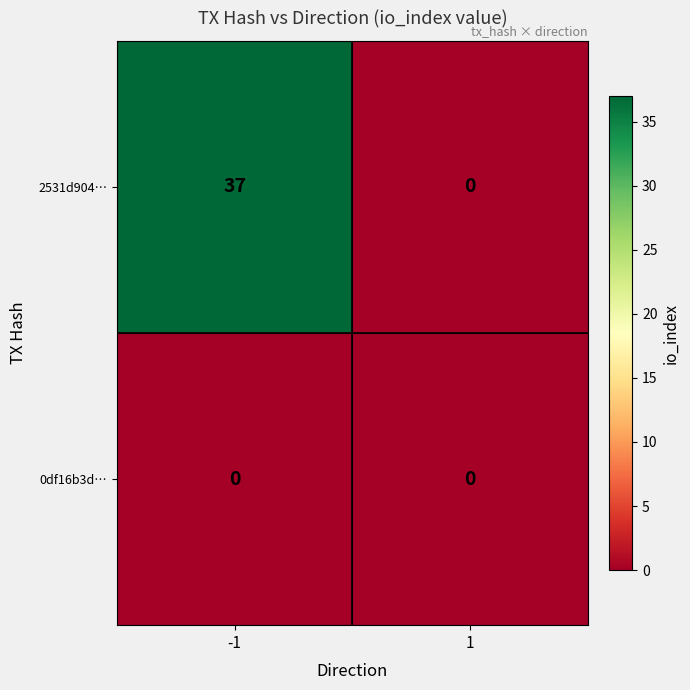

Reading right to left, extract all data points from this chart.

2531d904…: 1=0	-1=37
0df16b3d…: 1=0	-1=0